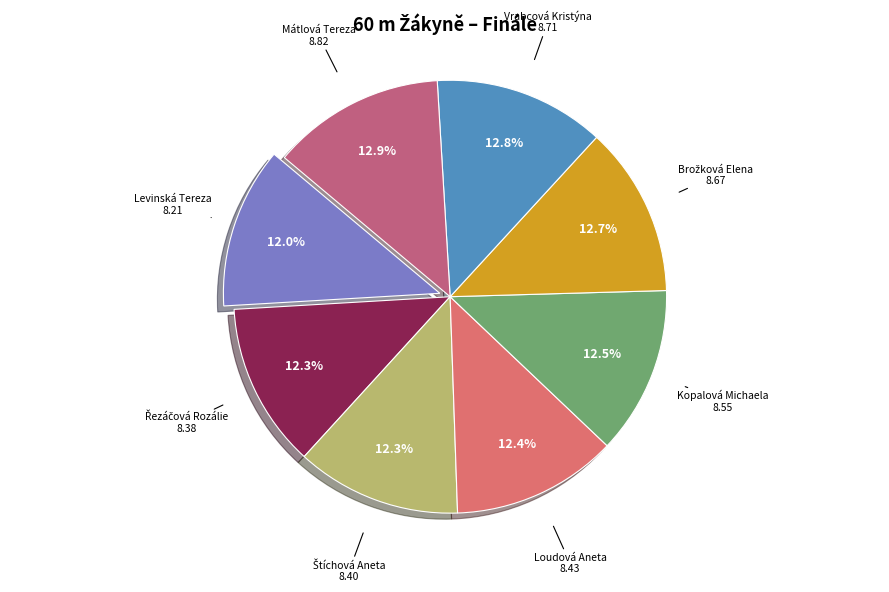

Is Kopalová Michaela the majority of the pie?

No